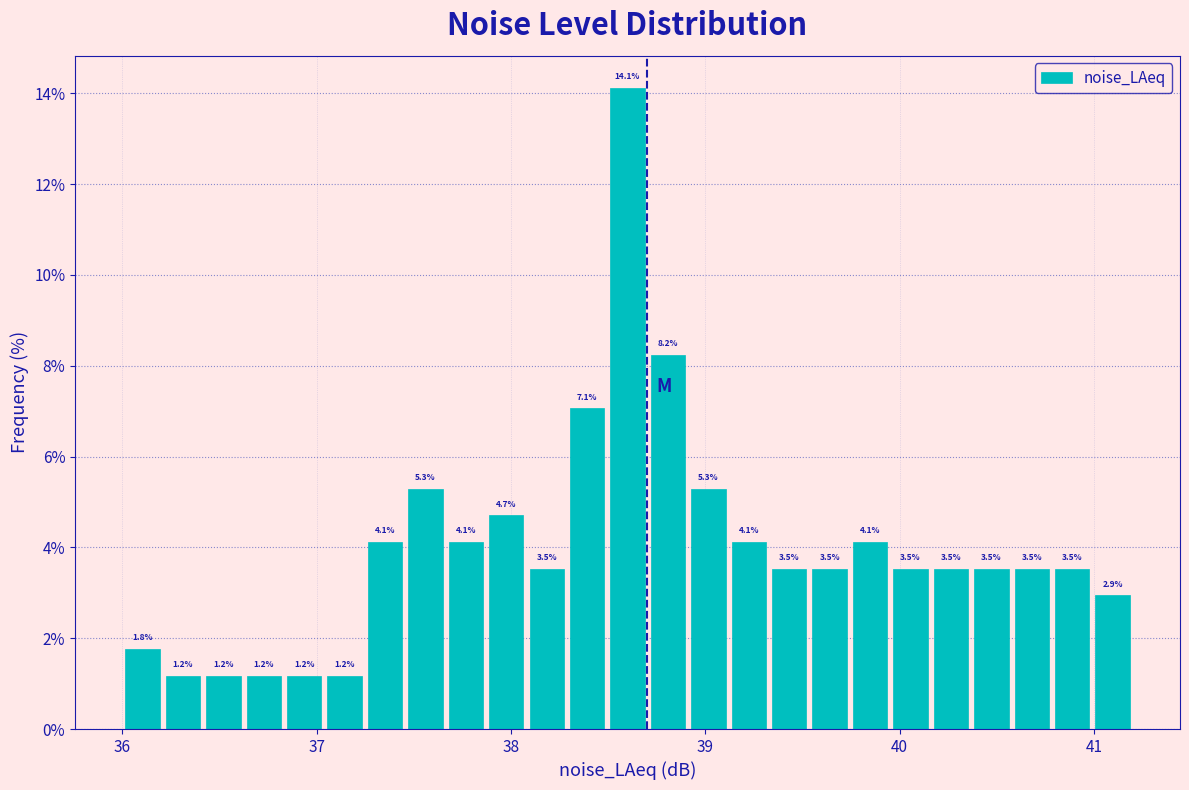

Read against the x-axis, roughly where is the centre of the tallest bar?

38.6